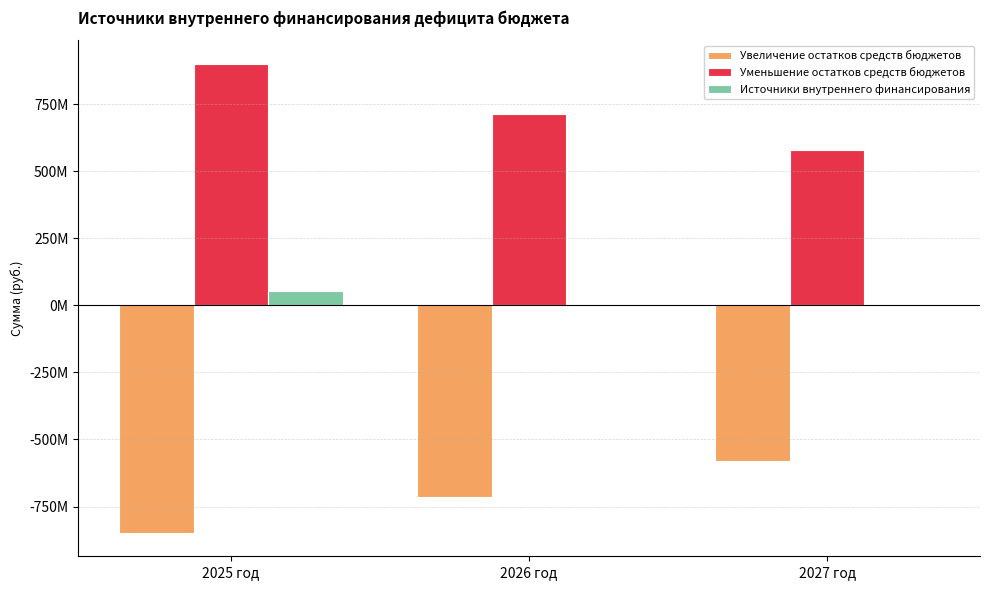

At which label is Увеличение остатков средств бюджетов closest to -714027999?

2026 год